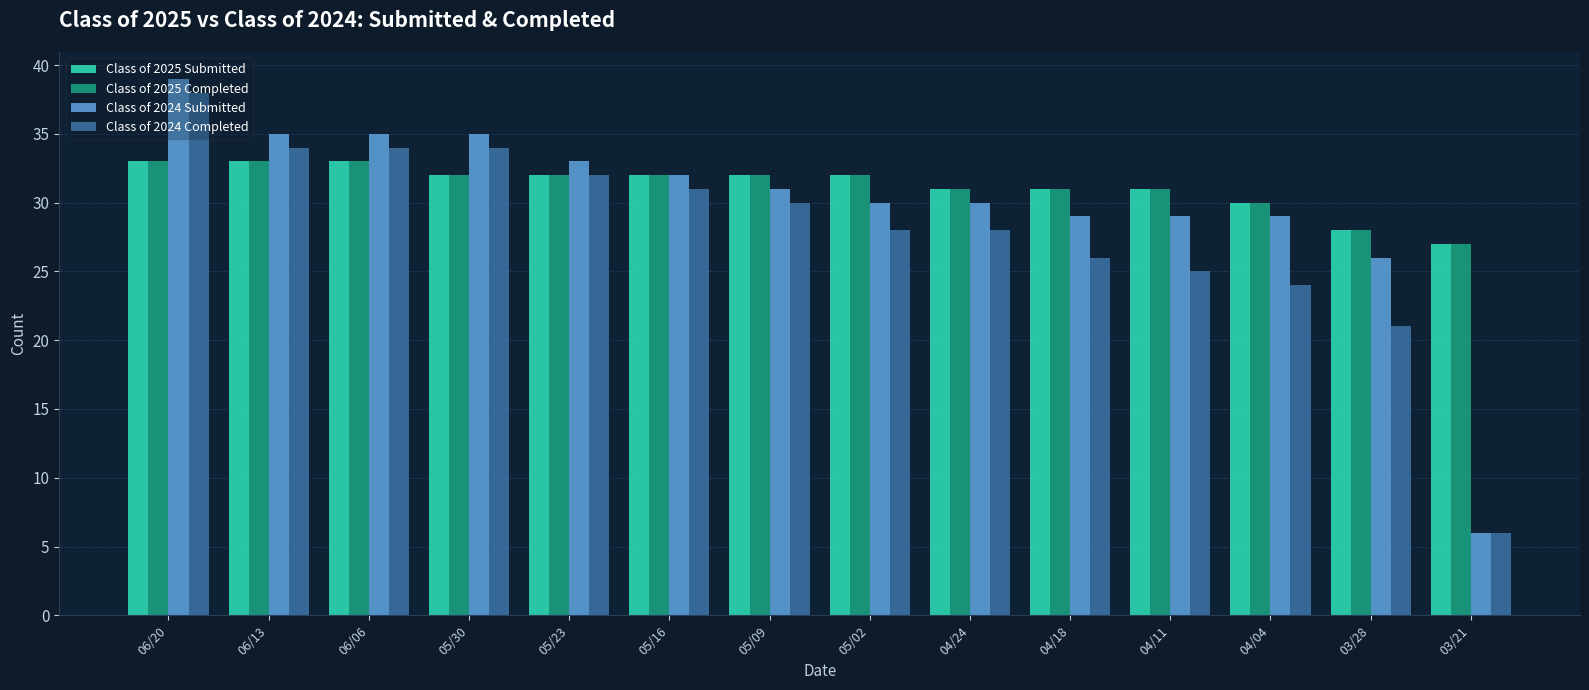

Reading left to right, what are all the values shown in this chart?

Class of 2025 Submitted: 06/20=33	06/13=33	06/06=33	05/30=32	05/23=32	05/16=32	05/09=32	05/02=32	04/24=31	04/18=31	04/11=31	04/04=30	03/28=28	03/21=27
Class of 2025 Completed: 06/20=33	06/13=33	06/06=33	05/30=32	05/23=32	05/16=32	05/09=32	05/02=32	04/24=31	04/18=31	04/11=31	04/04=30	03/28=28	03/21=27
Class of 2024 Submitted: 06/20=39	06/13=35	06/06=35	05/30=35	05/23=33	05/16=32	05/09=31	05/02=30	04/24=30	04/18=29	04/11=29	04/04=29	03/28=26	03/21=6
Class of 2024 Completed: 06/20=38	06/13=34	06/06=34	05/30=34	05/23=32	05/16=31	05/09=30	05/02=28	04/24=28	04/18=26	04/11=25	04/04=24	03/28=21	03/21=6